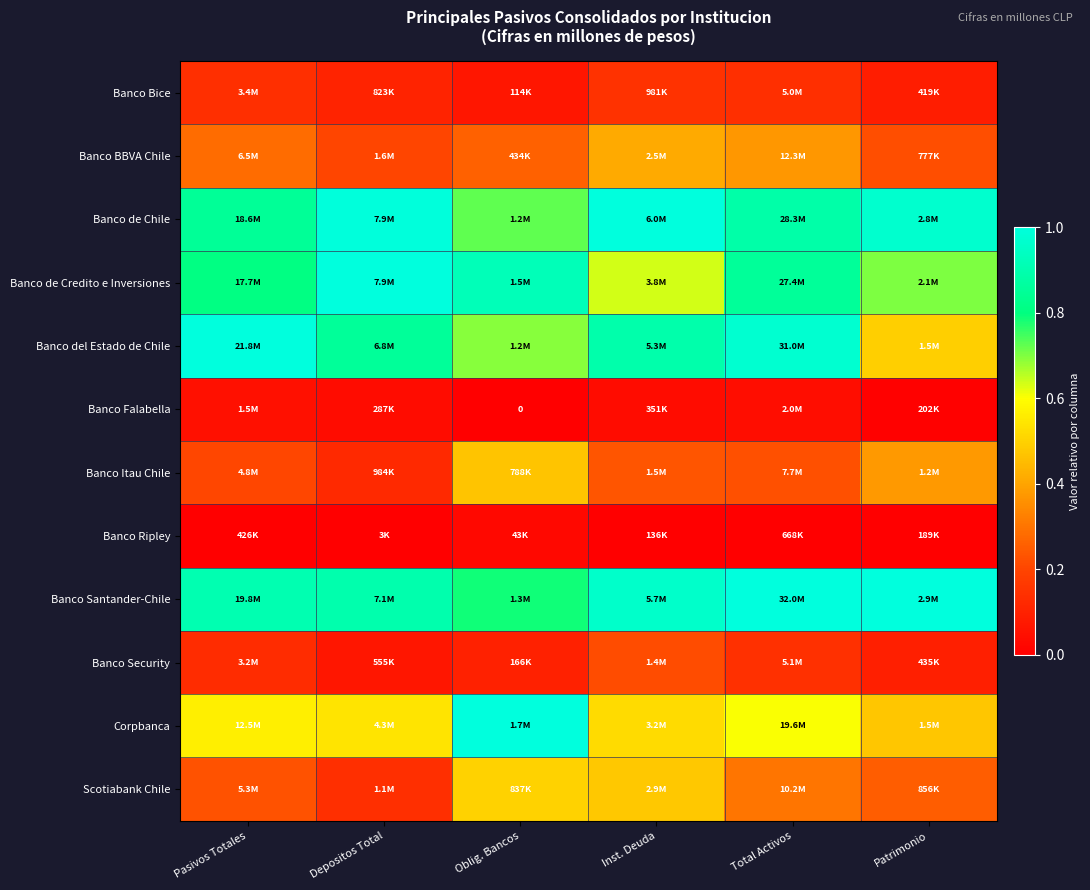

Where is Banco Falabella nearest to the value 0?

Oblig. Bancos